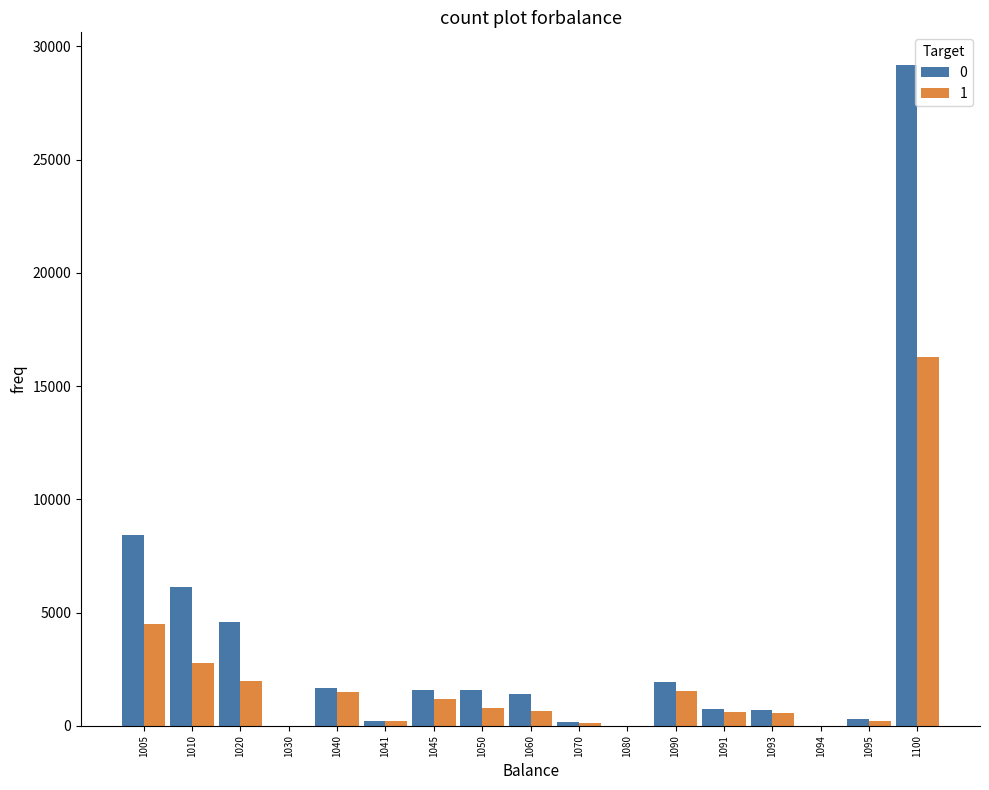

What is the total value across all series at 1045?

2781.6